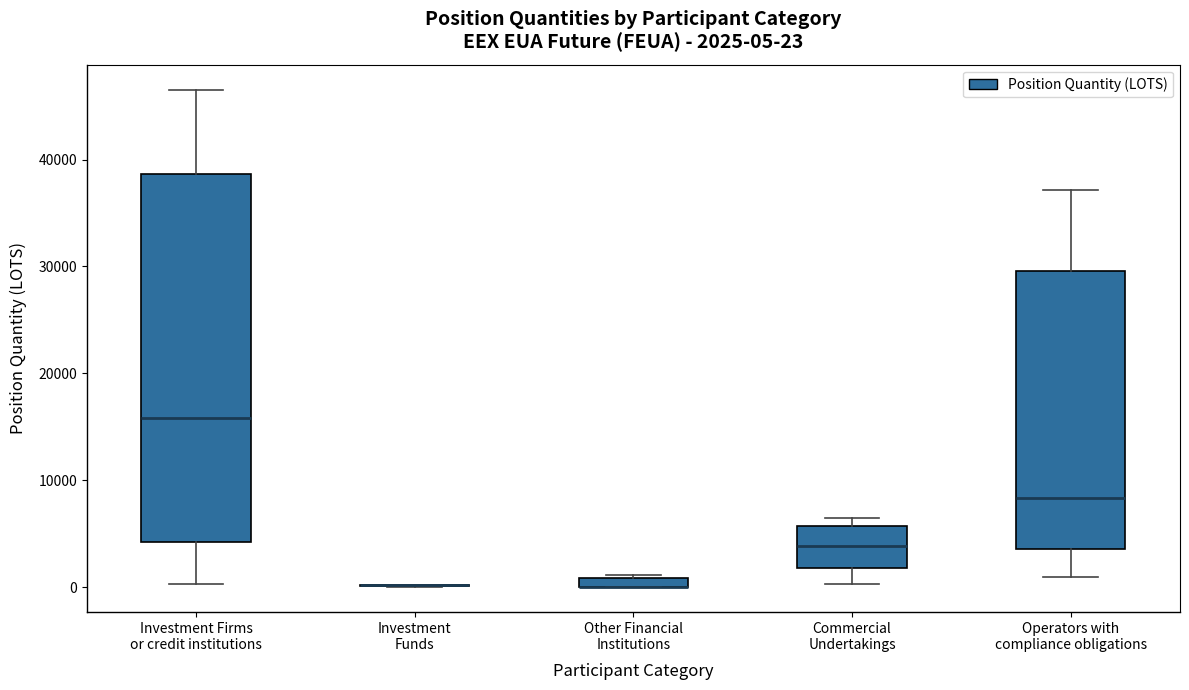

Which box is the tallest, from its lower edge to its upper edge?

Investment Firms or credit institutions